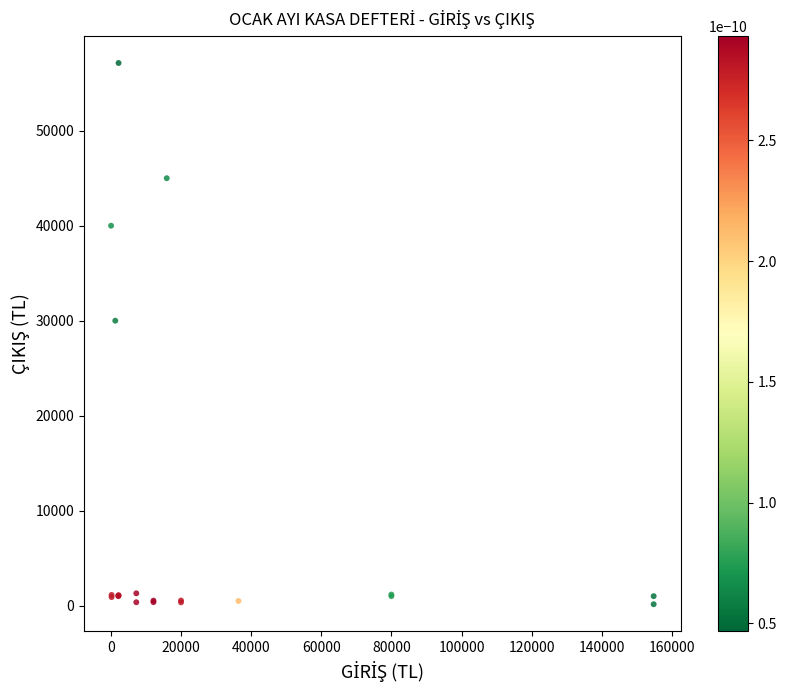

What Y value in the scatter plot is closest to 28639?

30000.0